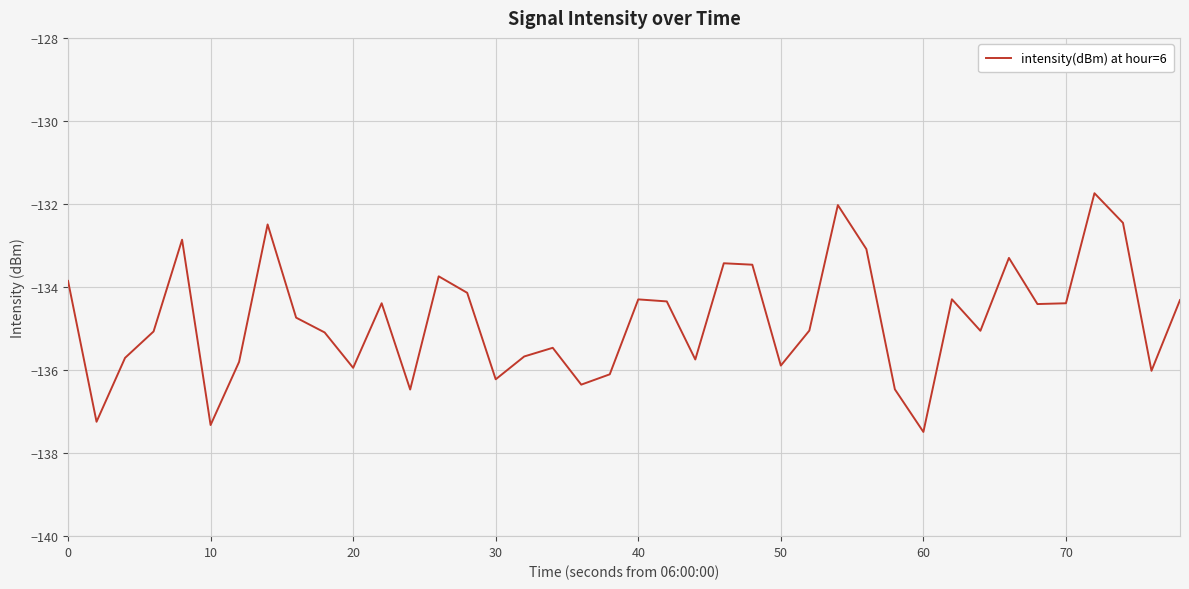

What is the maximum value shown in the chart?

-131.7